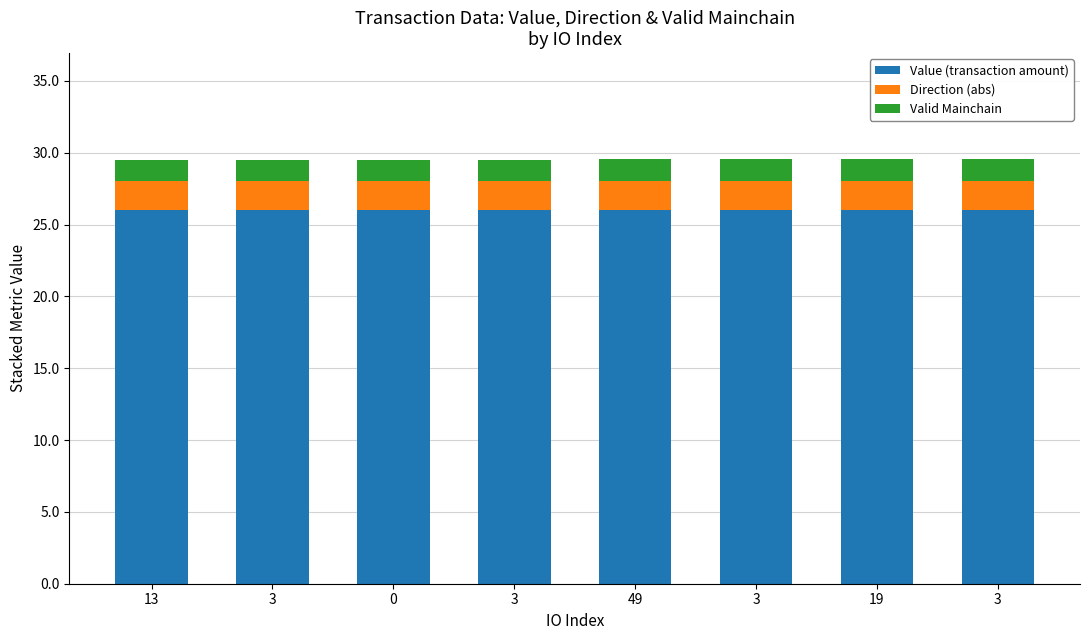

Does the chart contain stacked bars?

Yes